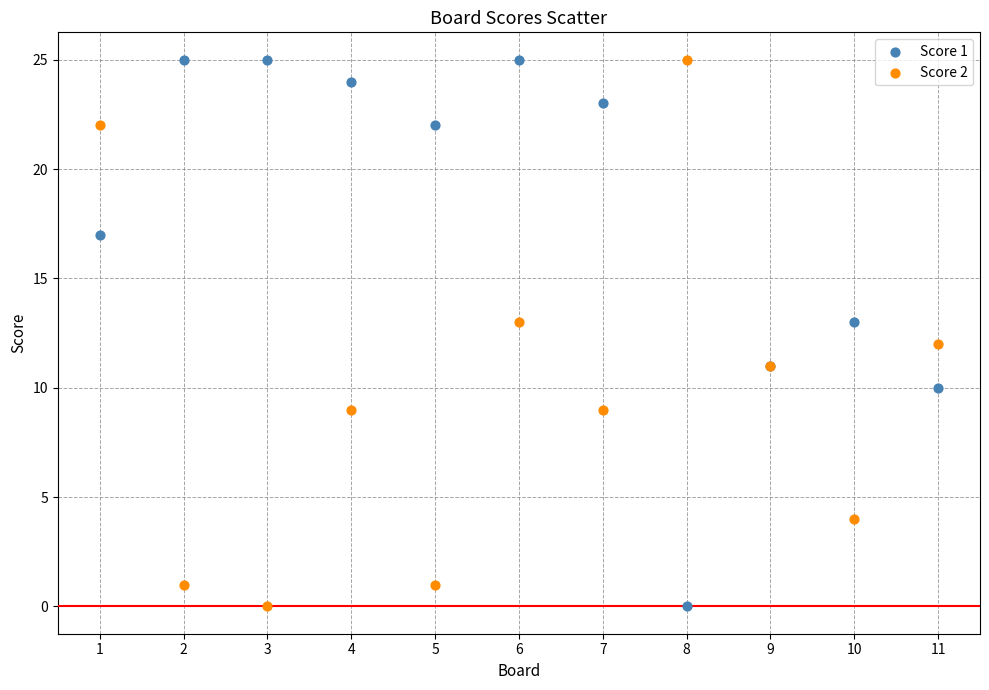

What is the X range (max minus min) for the scatter plot?

10